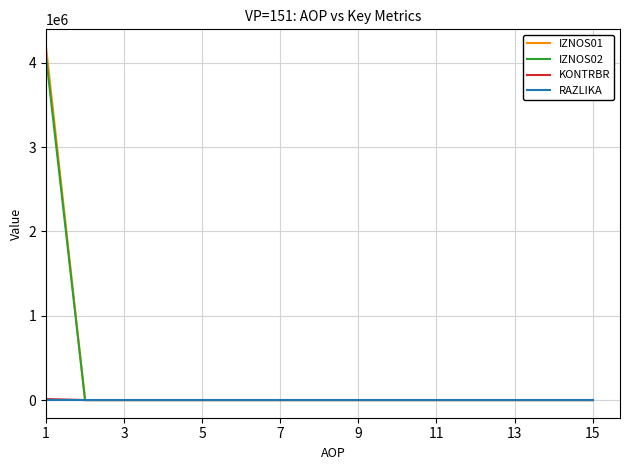

What is the highest value of the IZNOS02 series?

4071762.4